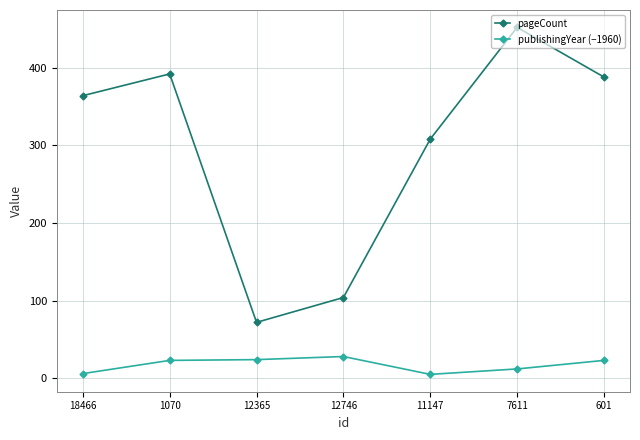

What is the label of the 3rd point from the right?

11147